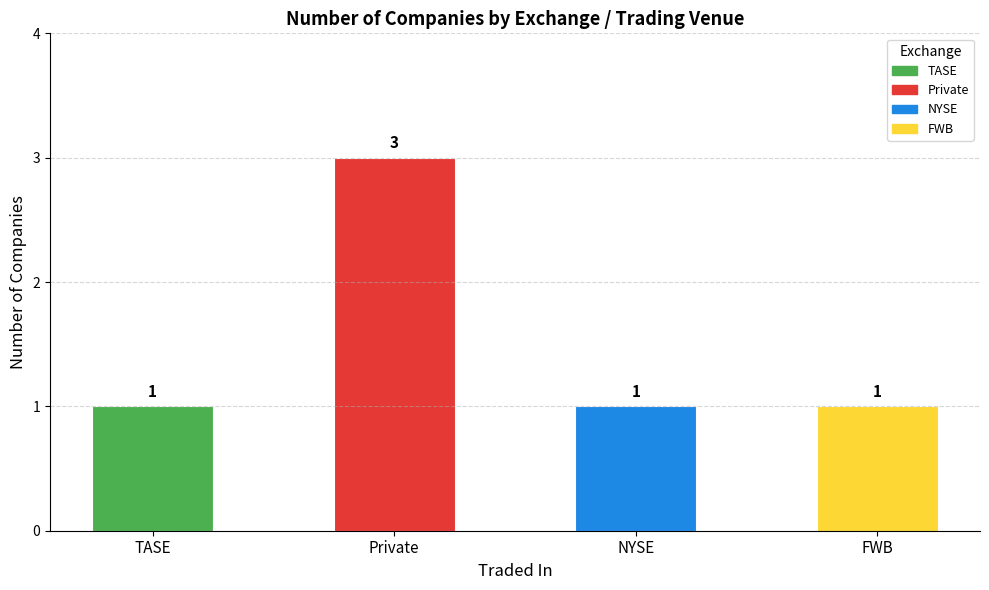

Which label corresponds to the largest value in the chart?

Private